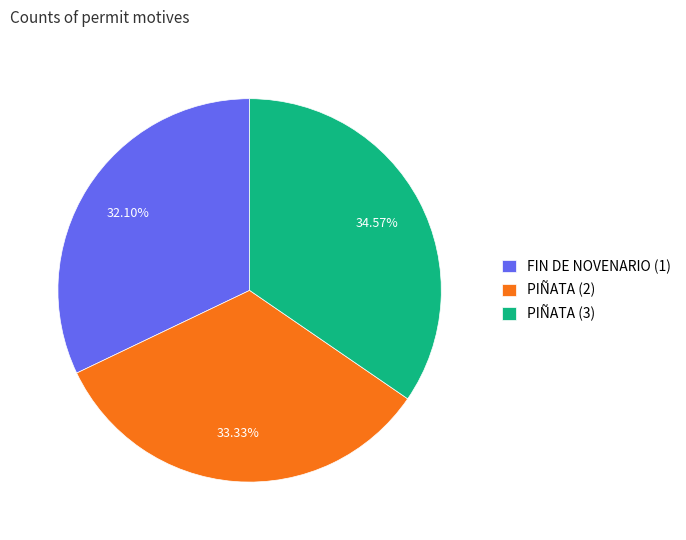

How many slices are in this pie chart?

3